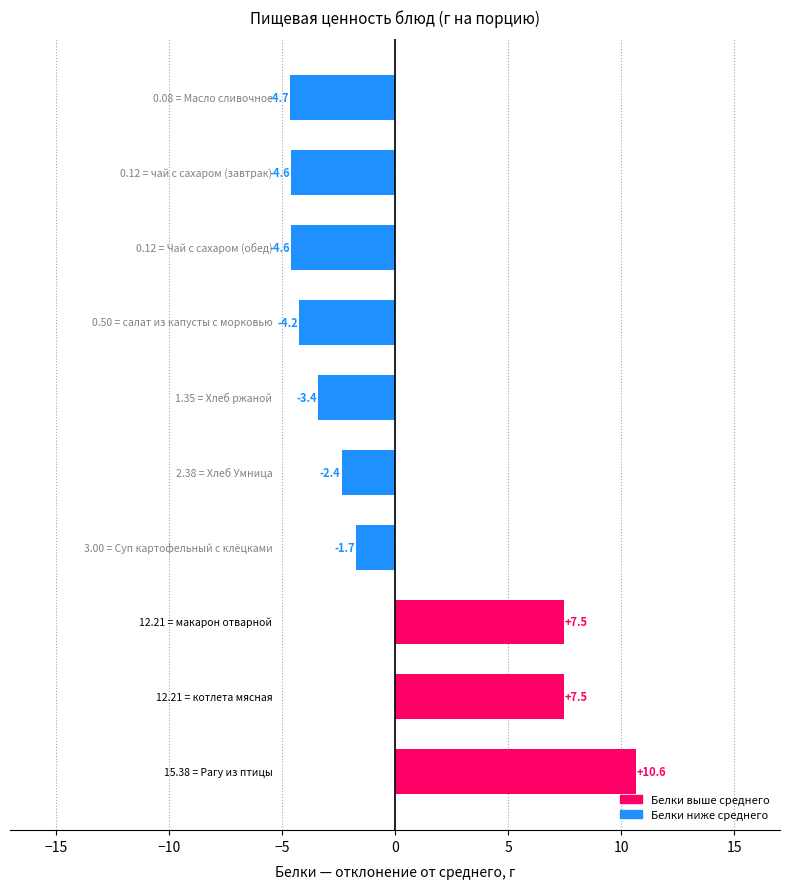

What is the greatest value displayed?

10.6